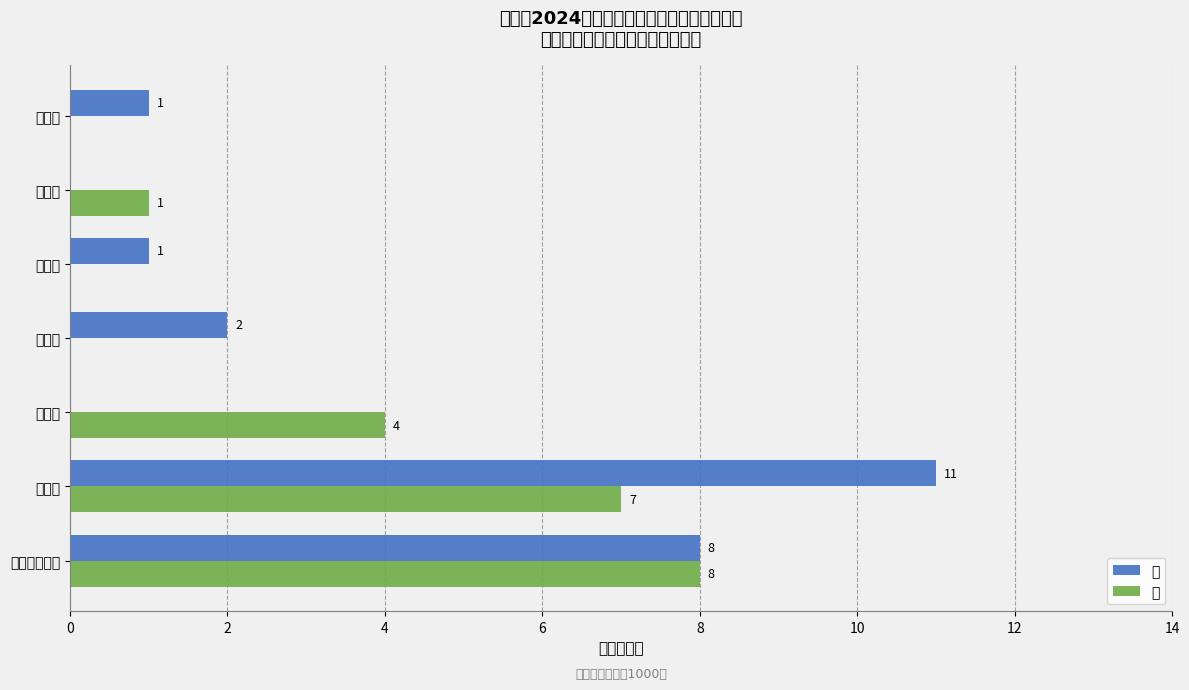

Where is 女 nearest to the value 4?

勐板乡